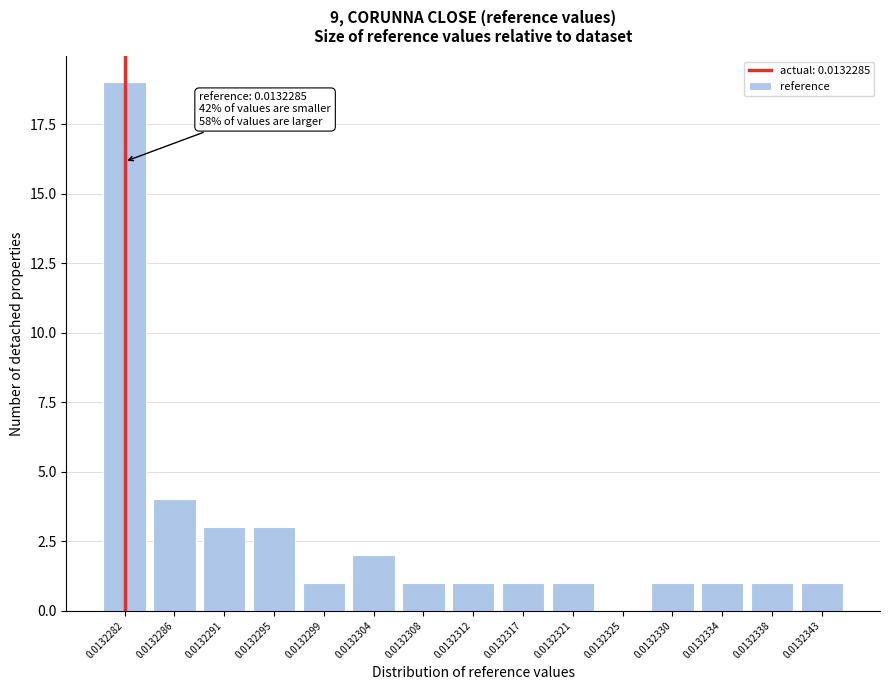

Reading right to left, transcribe all the data shown in this chart.

0.0132343=1	0.0132338=1	0.0132334=1	0.0132330=1	0.0132325=0	0.0132321=1	0.0132317=1	0.0132312=1	0.0132308=1	0.0132304=2	0.0132299=1	0.0132295=3	0.0132291=3	0.0132286=4	0.0132282=19